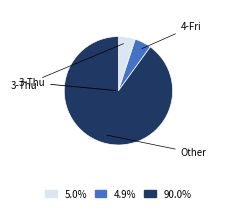

Is there a majority slice in this chart?

Yes